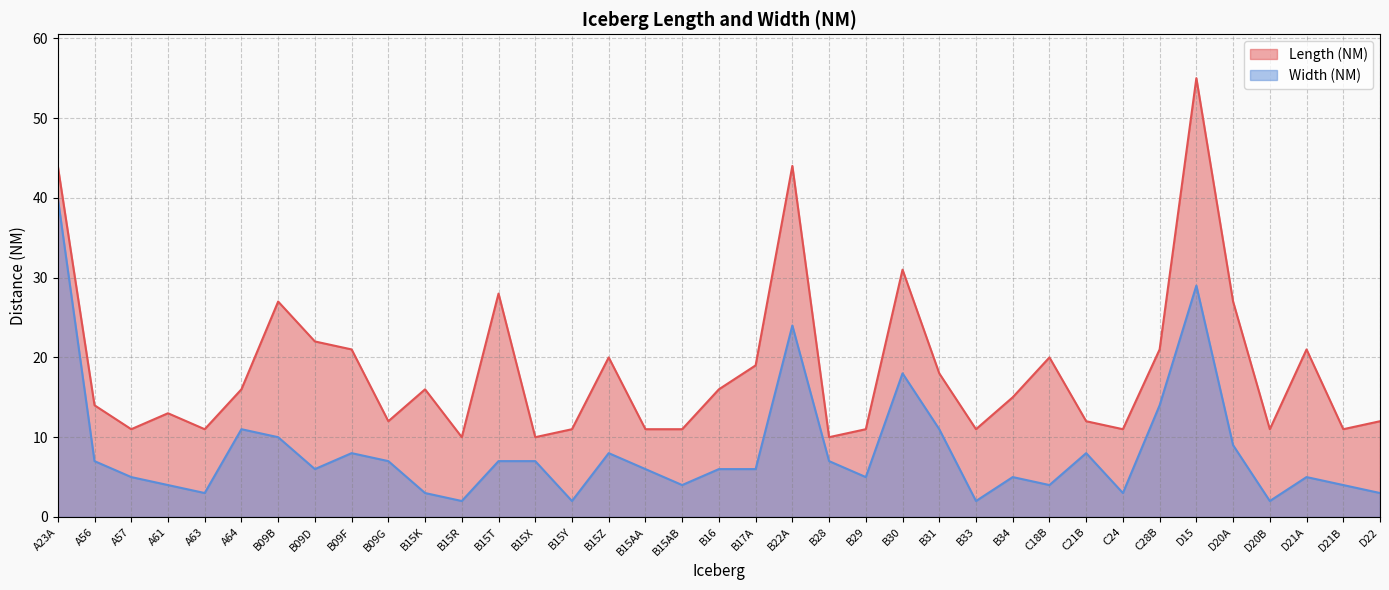

How many distinct data groups are displayed?

2